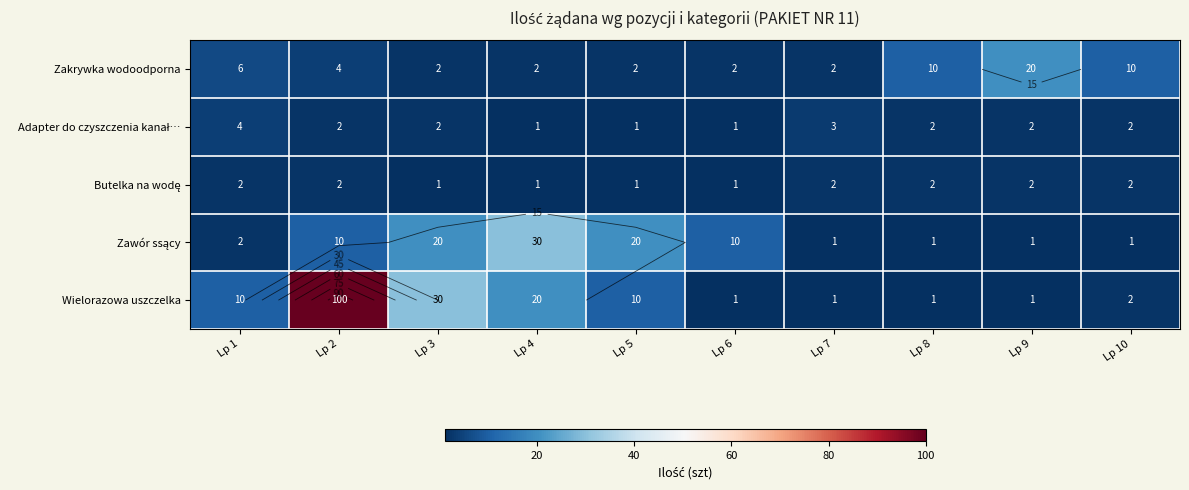

Which series has the largest total across all categories?

Wielorazowa uszczelka